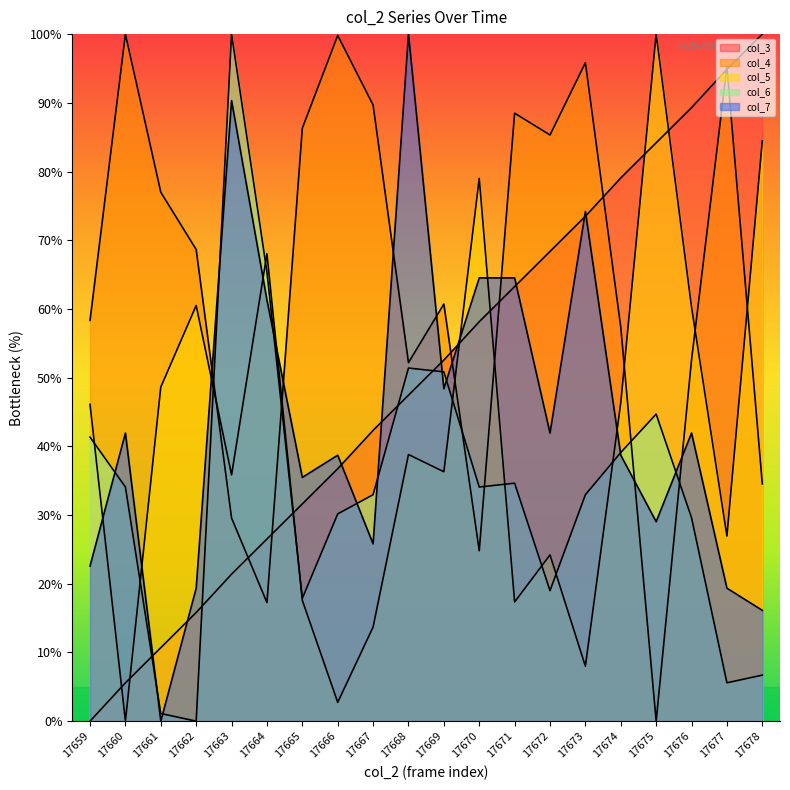

At which category is the sum across all series the highest?

17668